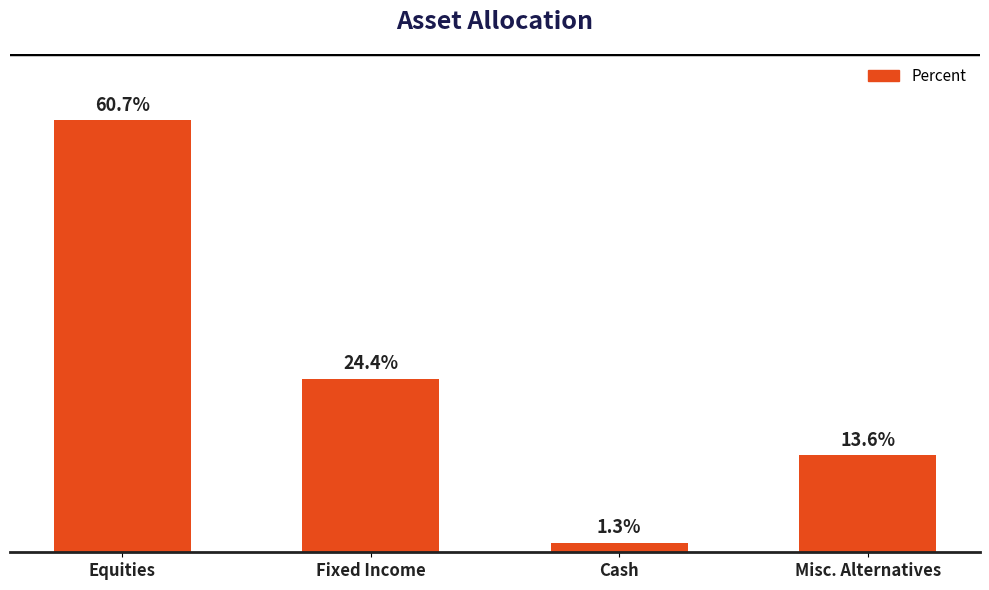

Where is the data nearest to the value 31?

Fixed Income